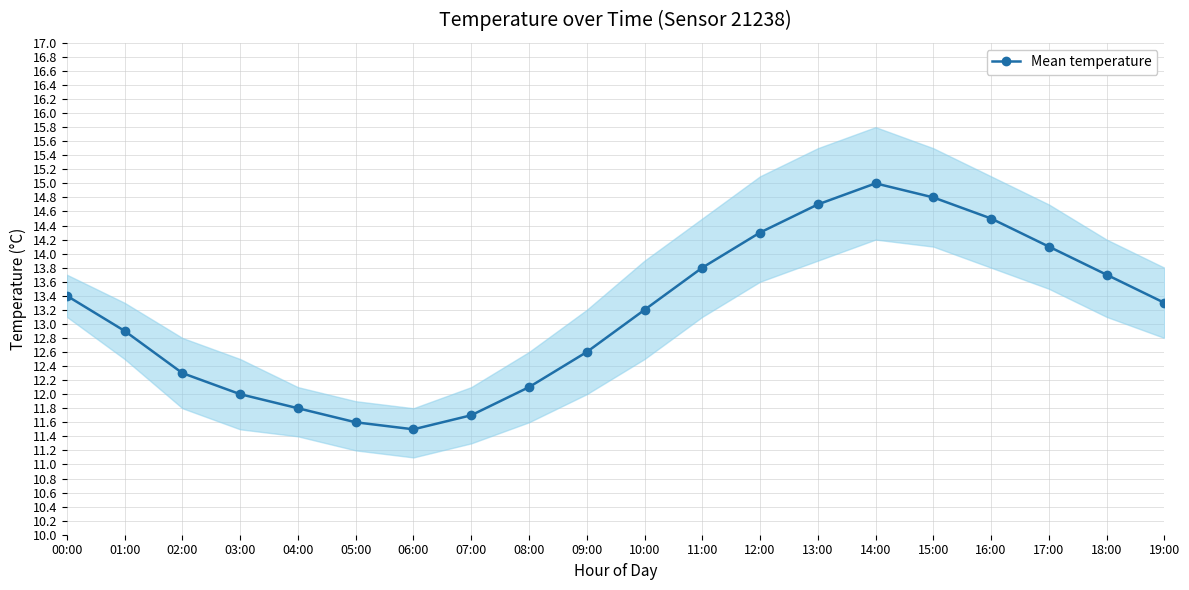

Which has a higher value, 11:00 or 14:00?

14:00